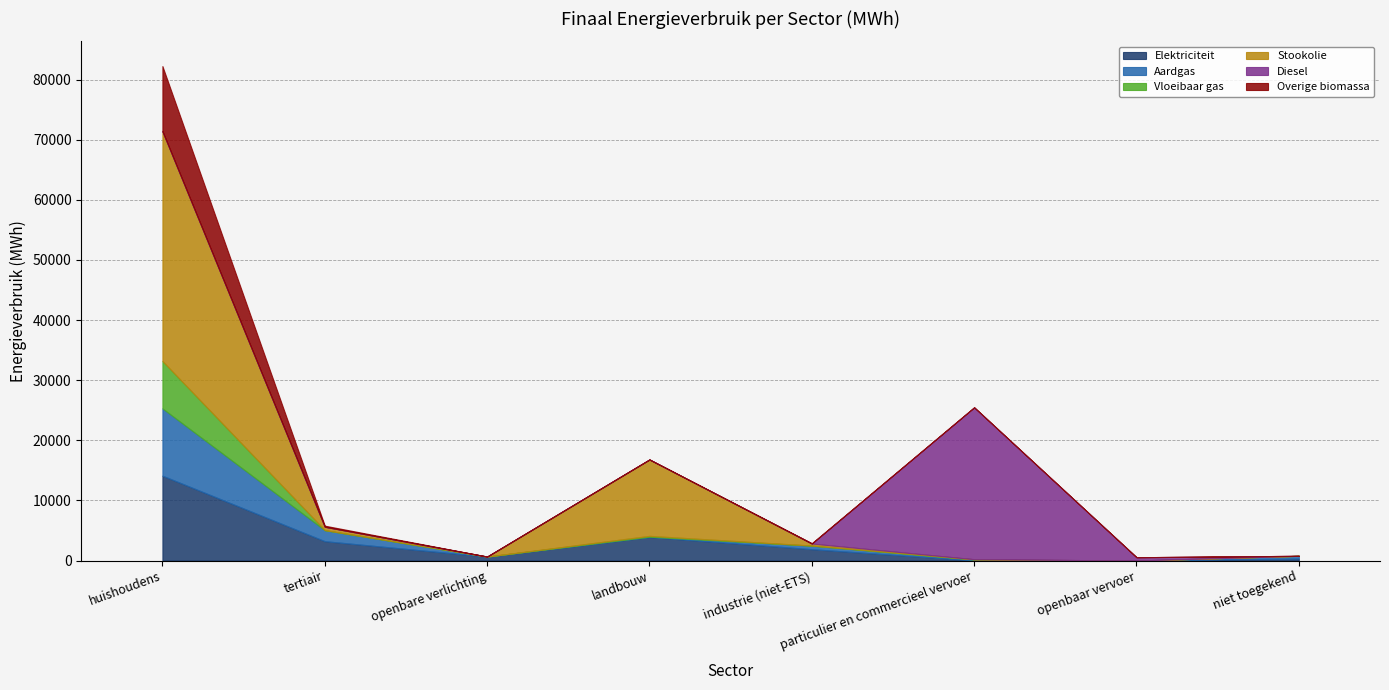

How many categories are shown in the chart?

8